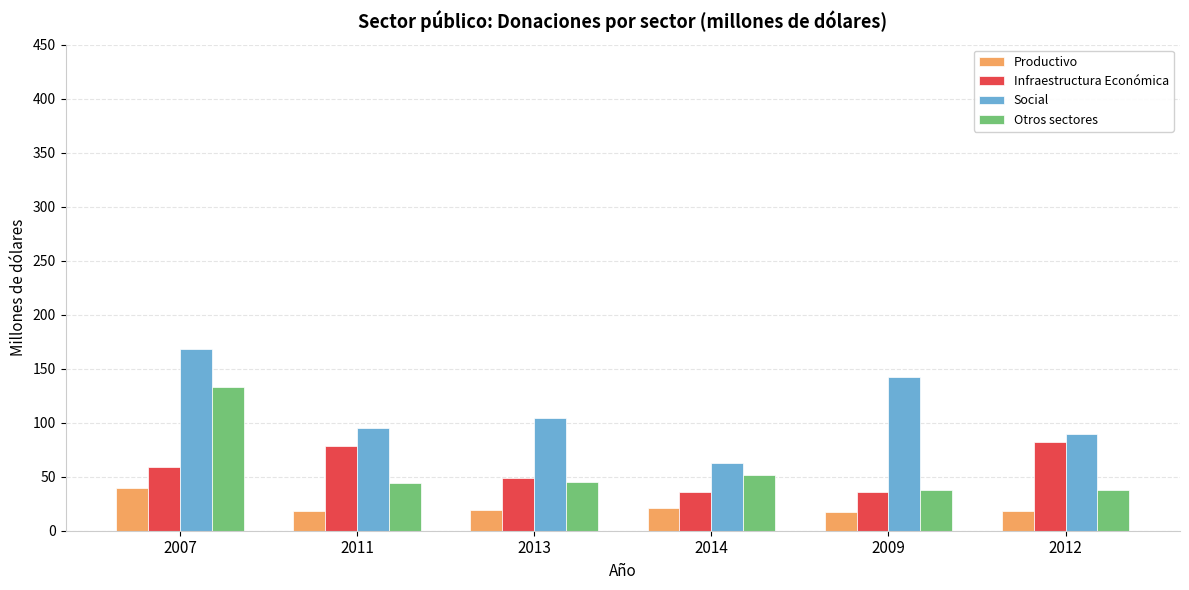

List the series in order of their peak value, lowest first.

Productivo, Infraestructura Económica, Otros sectores, Social